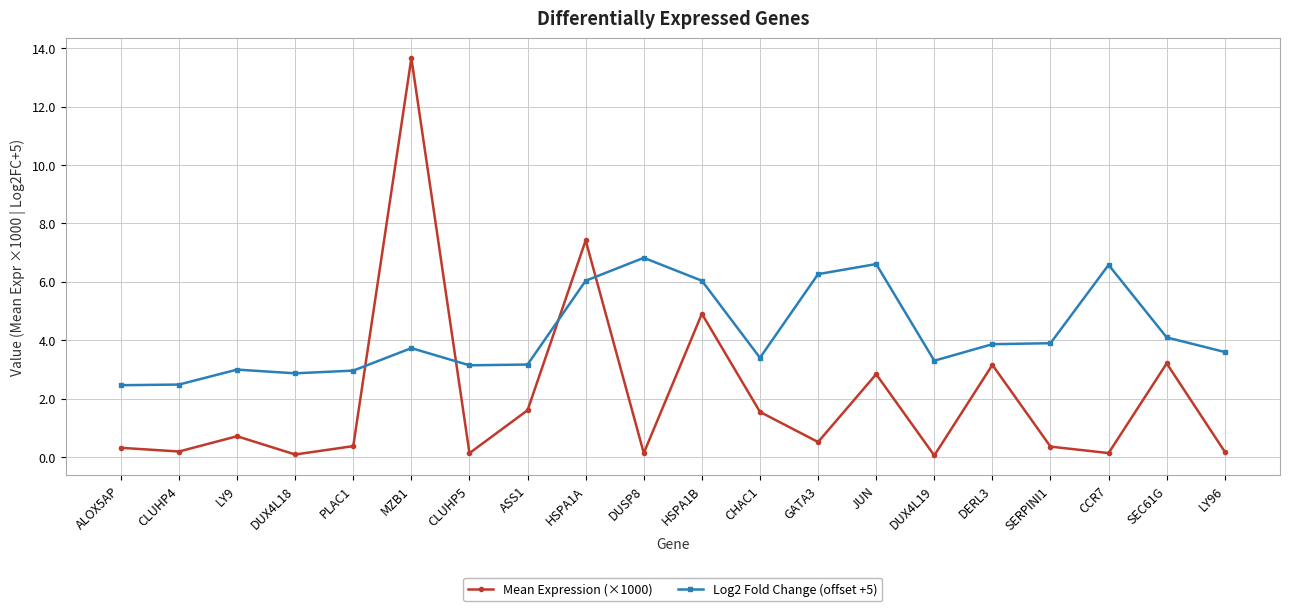

Rank the series by their maximum value, from lowest to highest.

Log2 Fold Change (offset +5), Mean Expression (×1000)